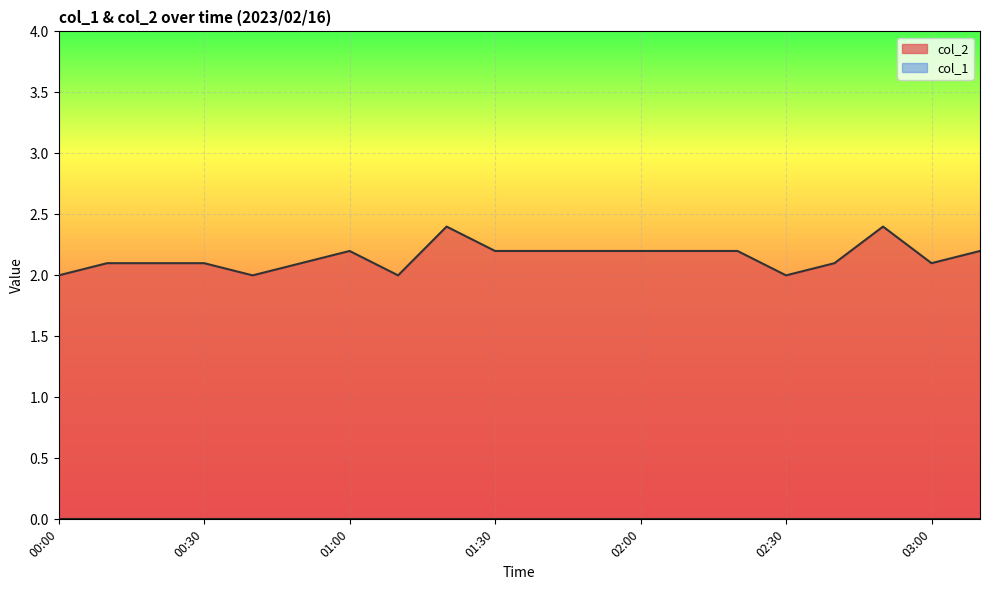

What is the sum of all values?

43.0